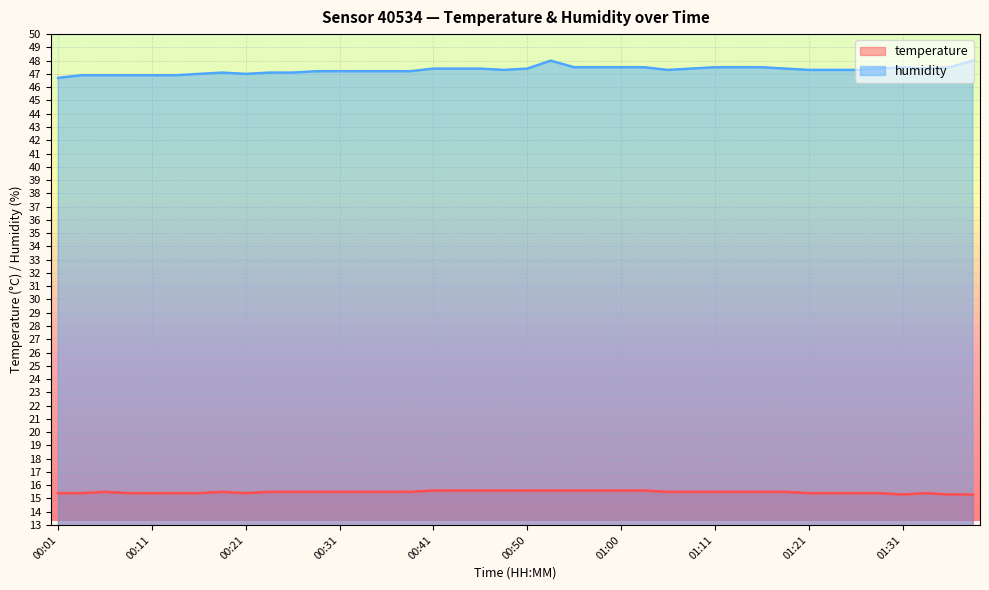

List the labels in order of temperature value, largest first.

00:41, 00:43, 00:45, 00:48, 00:50, 00:53, 00:55, 00:58, 01:00, 01:03, 00:06, 00:18, 00:23, 00:26, 00:28, 00:31, 00:33, 00:36, 00:38, 01:05, 01:08, 01:11, 01:13, 01:16, 01:18, 00:01, 00:04, 00:09, 00:11, 00:13, 00:16, 00:21, 01:21, 01:23, 01:26, 01:28, 01:34, 01:31, 01:36, 01:39